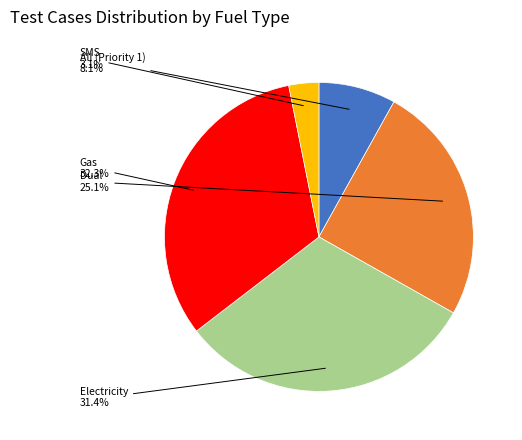

To the nearest percent, what is the difference between the largest and smallest slice percentages?

29%